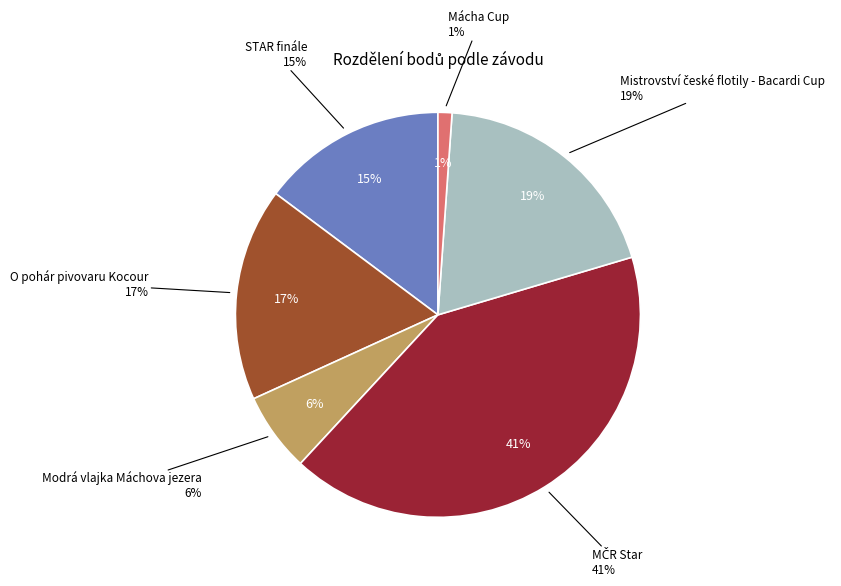

The O pohár pivovaru Kocour slice represents 17% of the pie. True or false?

True